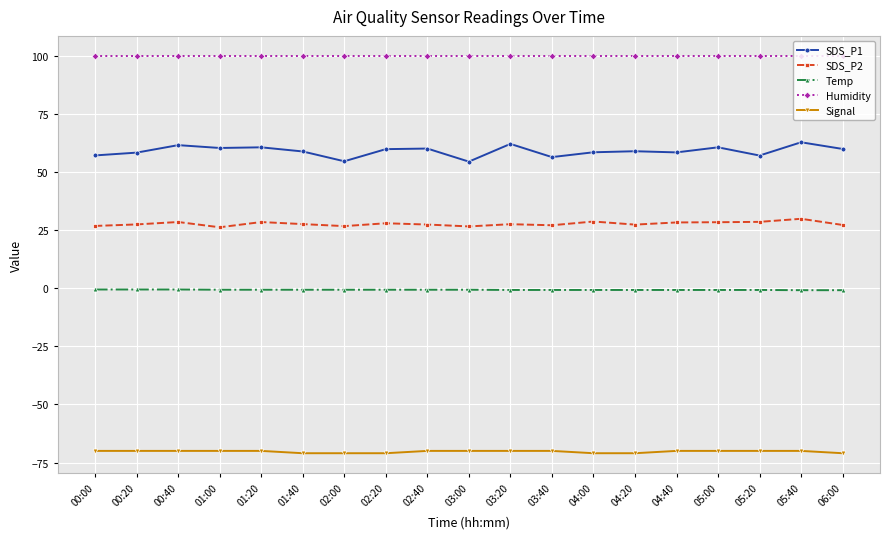

What is the difference between the second highest and minimum values in the SDS_P1 series?

7.6